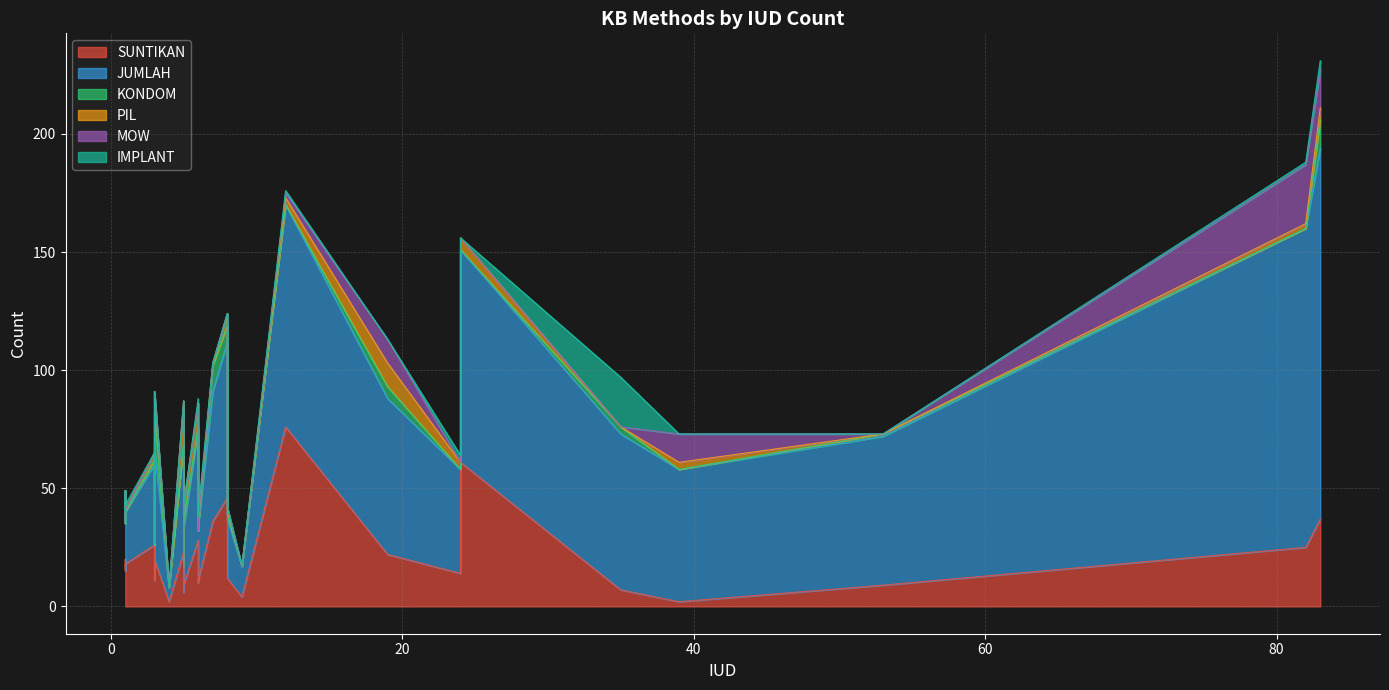

How many interior local valleys does the JUMLAH series have?

9